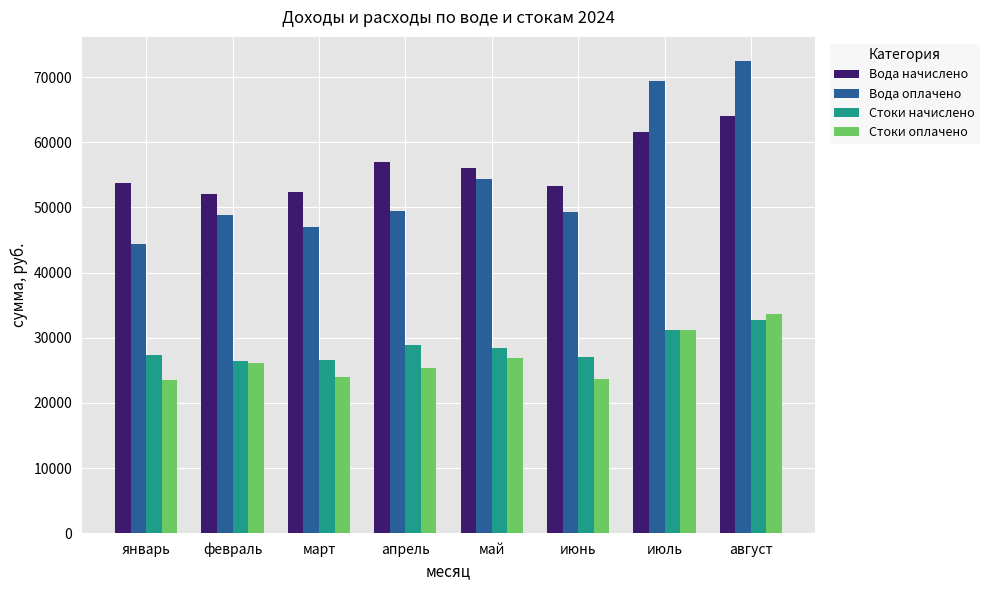

Read the Стоки оплачено value at март.

23904.0